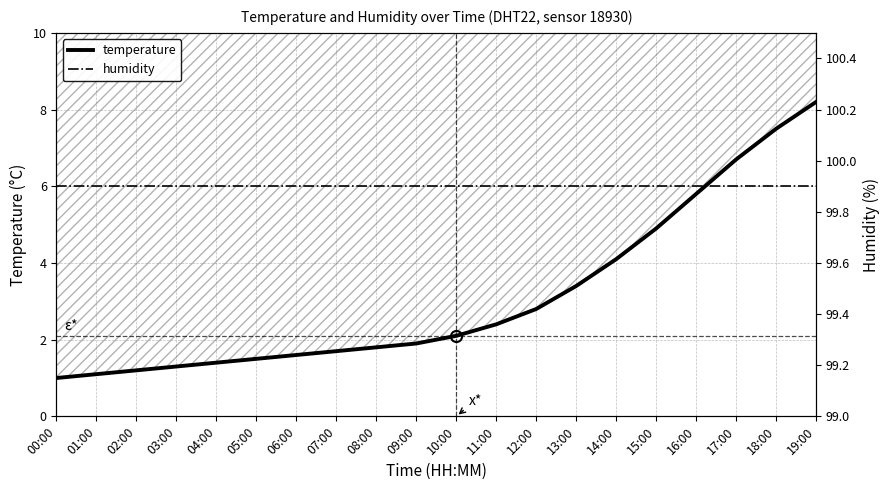

Is the value of humidity at 06:00 greater than the value of temperature at 16:00?

Yes